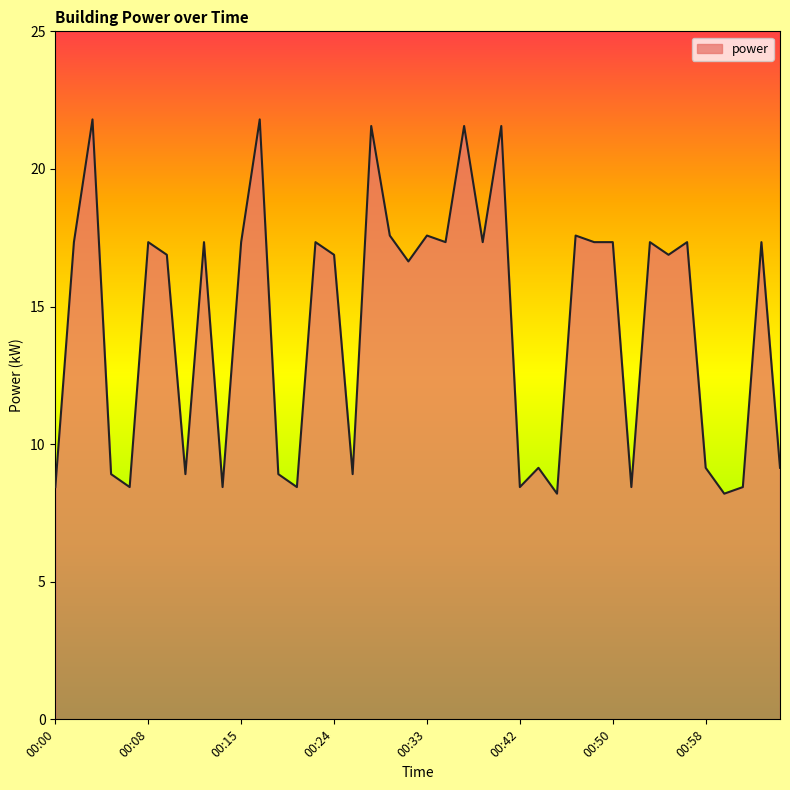

What is the greatest value displayed?

21.8